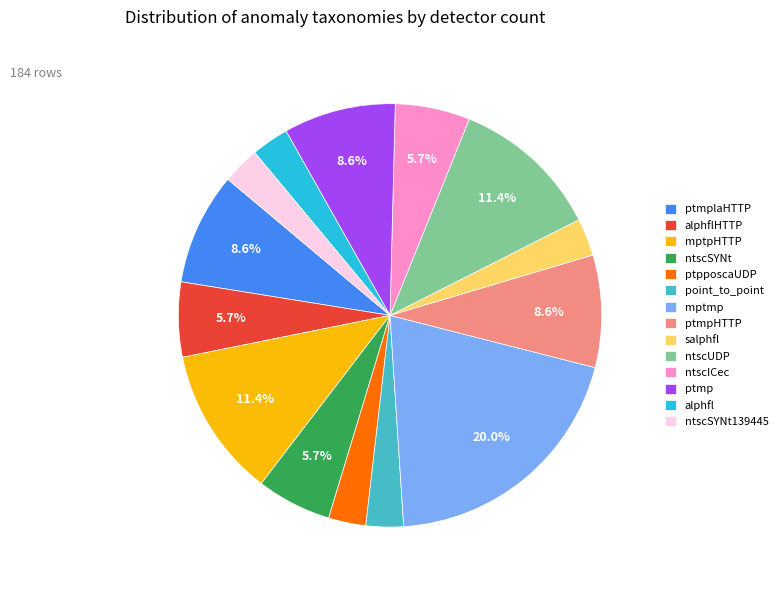

How much of the chart is everything except ptmpHTTP?

91.4%